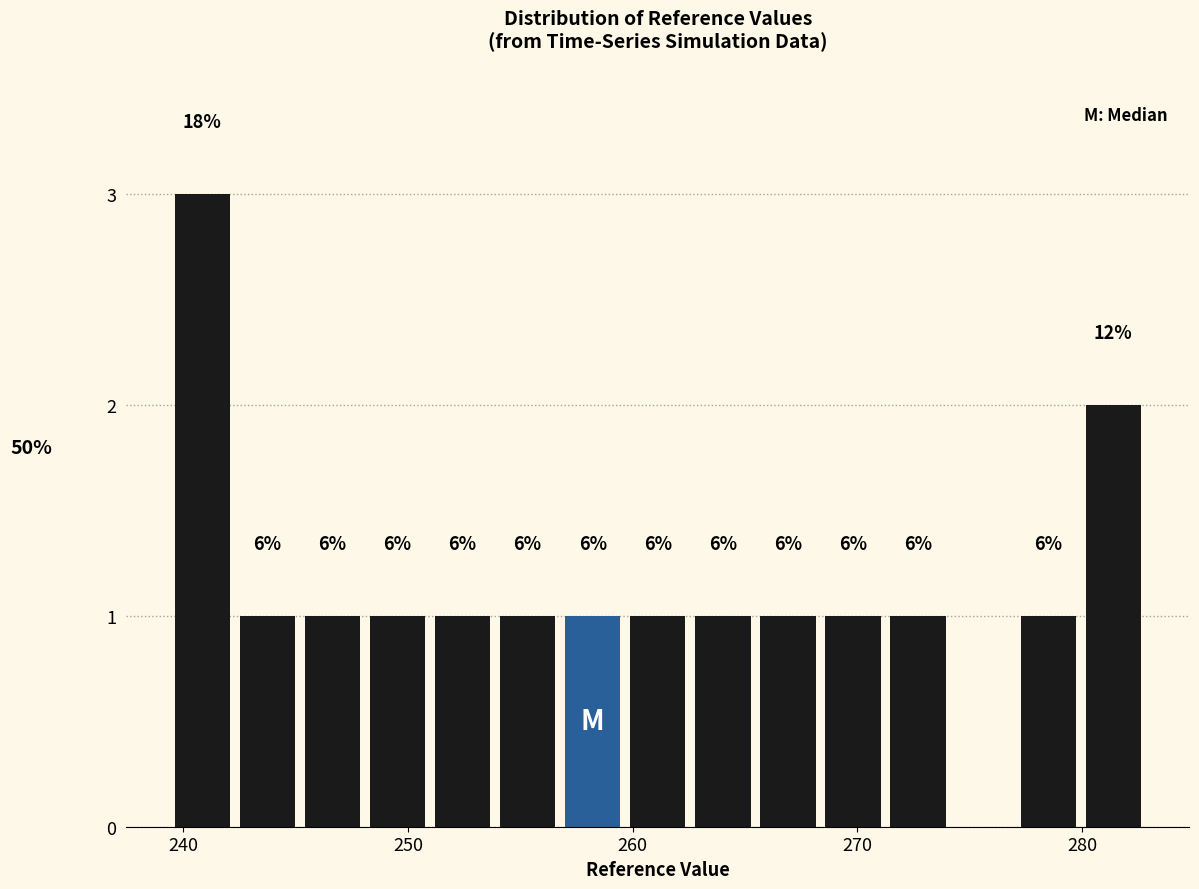

Read against the x-axis, roughly where is the centre of the tallest bar?

241